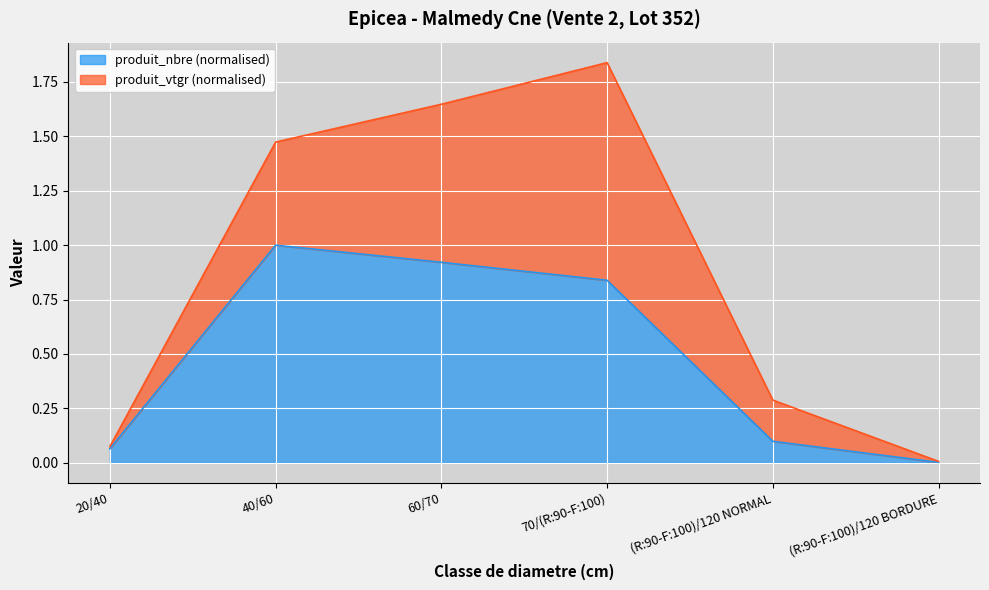

What is the label of the 3rd point from the left?

60/70